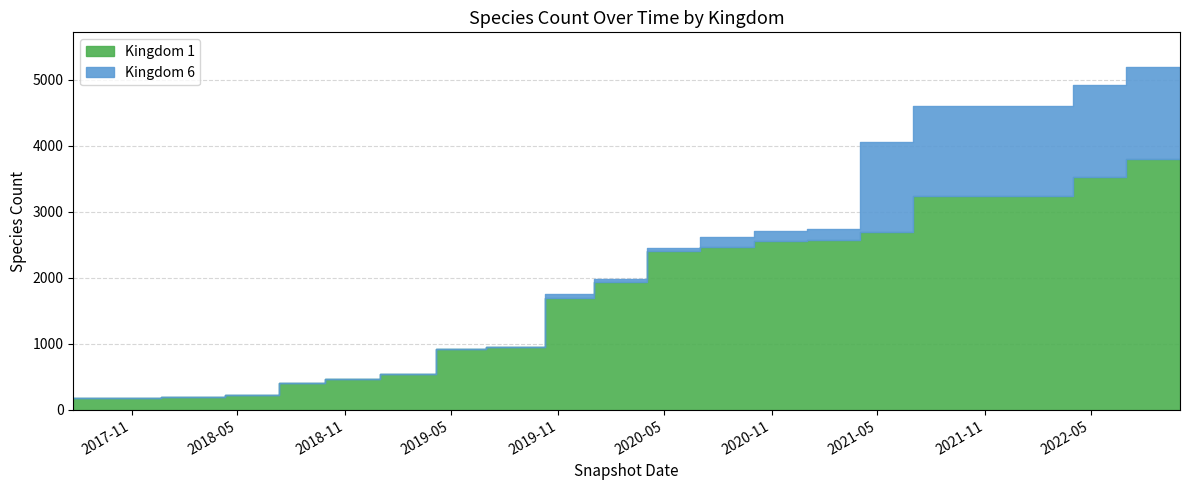

What position from the right is 2021-07-01?

6